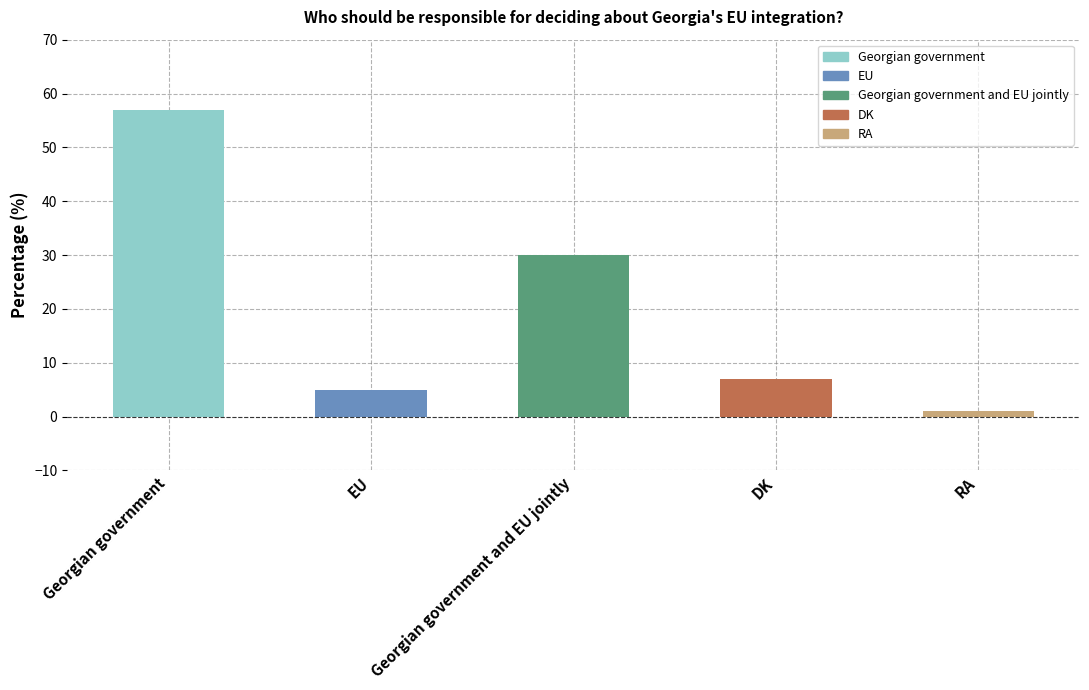

Rank the categories by value from lowest to highest.

RA, EU, DK, Georgian government and EU jointly, Georgian government